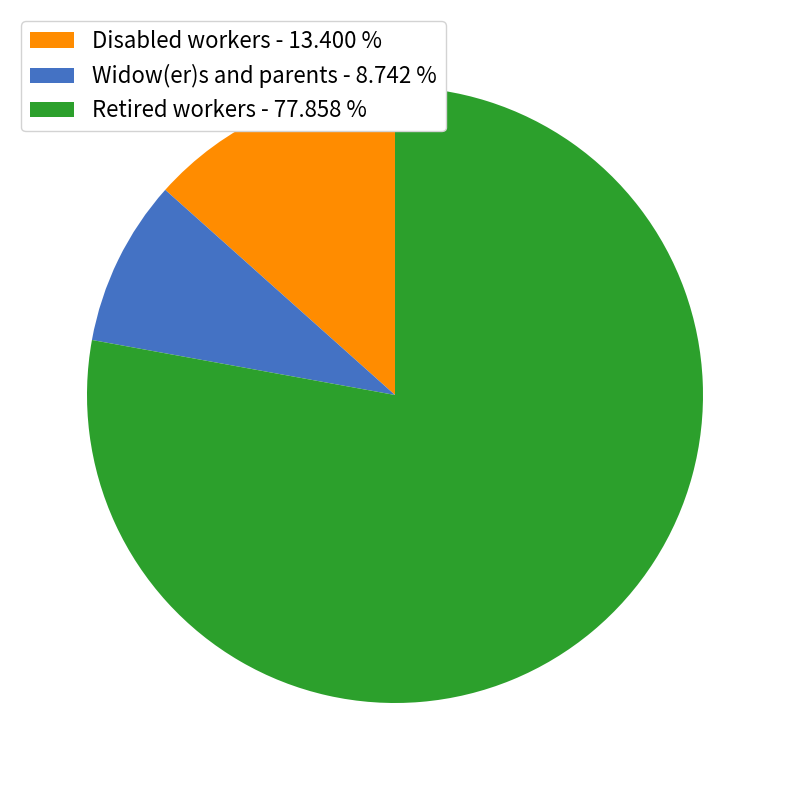

Does any single category account for the majority?

Yes